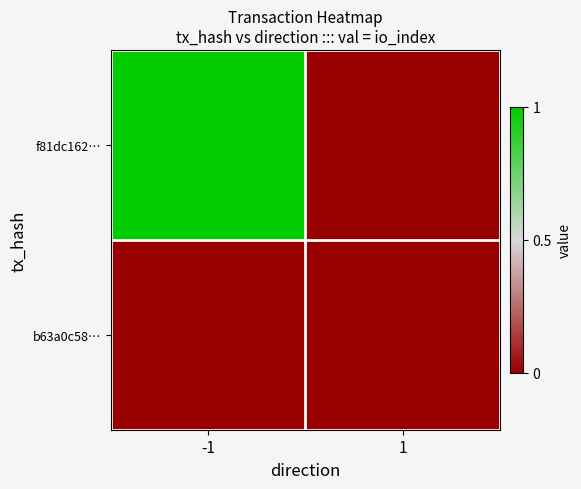

How many series are shown in this chart?

2